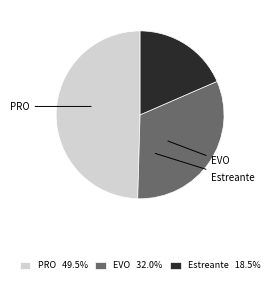

What is the largest slice in the pie chart?

PRO